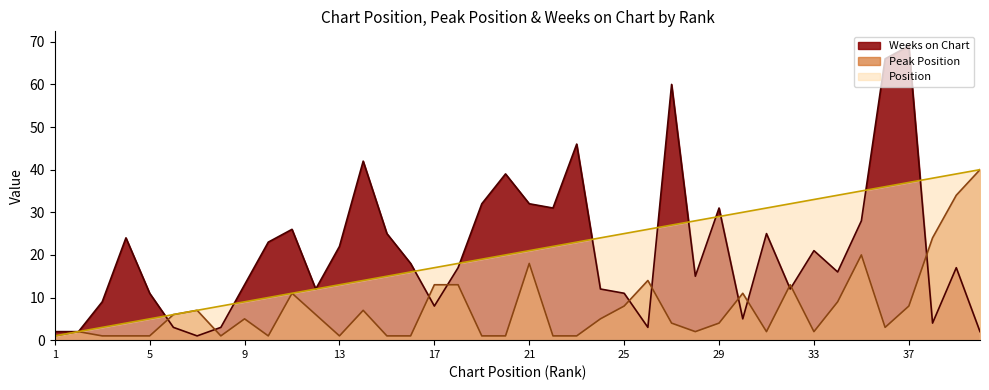

Does the chart have visible grid lines?

No